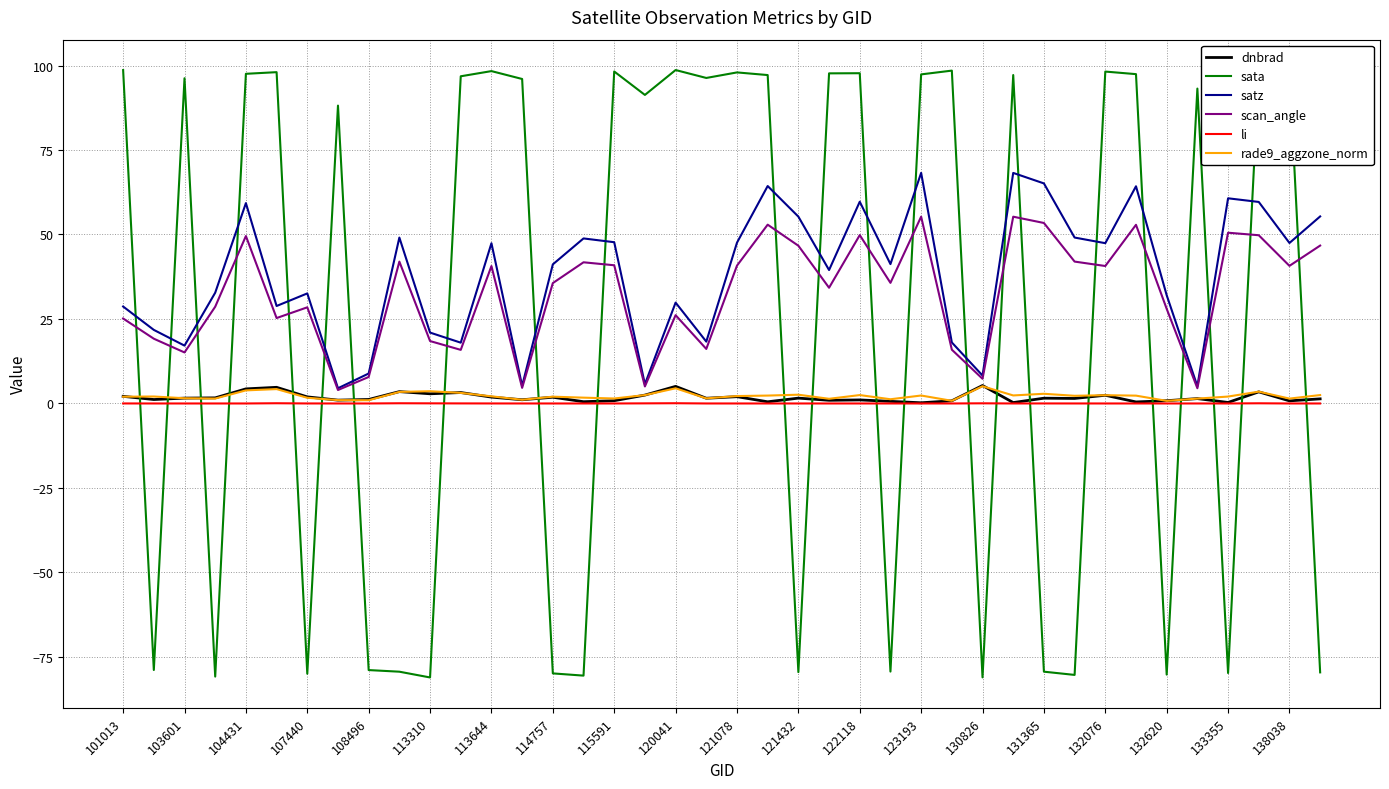

What is the greatest value displayed?

98.7